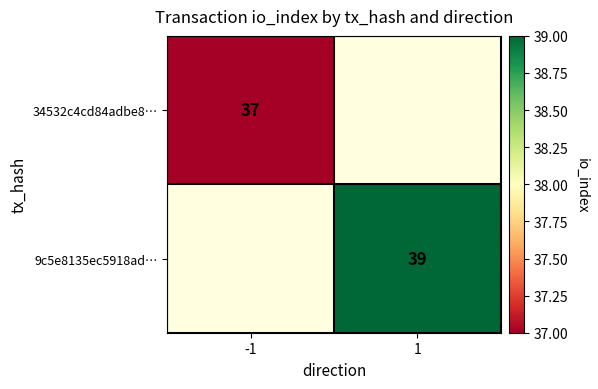

True or false: 34532c4cd84adbe8… has a value of 18.7 at -1.

False